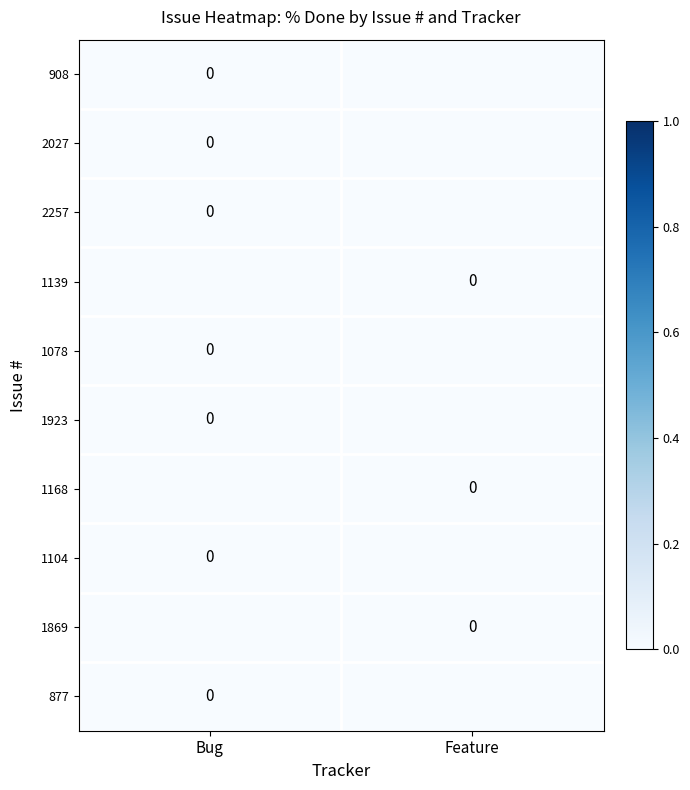

List the series in order of their peak value, lowest first.

908, 2027, 2257, 1139, 1078, 1923, 1168, 1104, 1869, 877